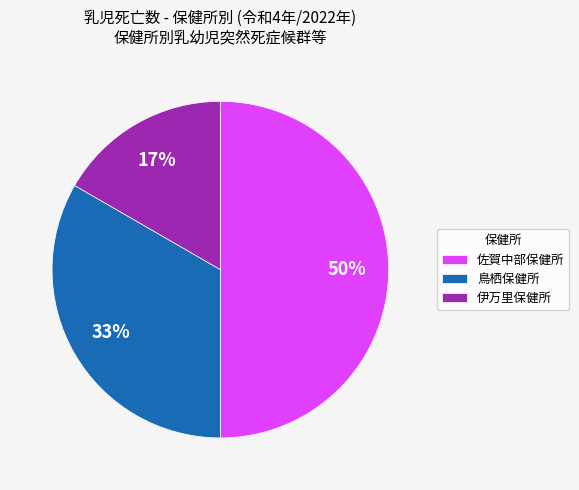

Which category has the biggest portion of the pie?

佐賀中部保健所